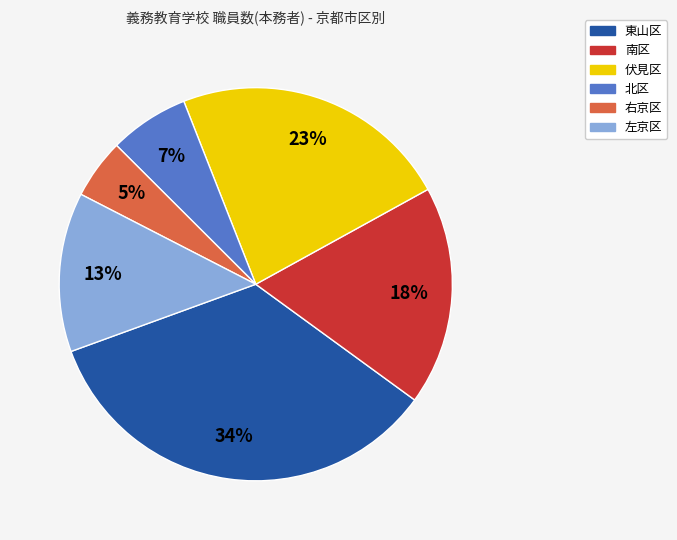

Which slice is the largest?

東山区